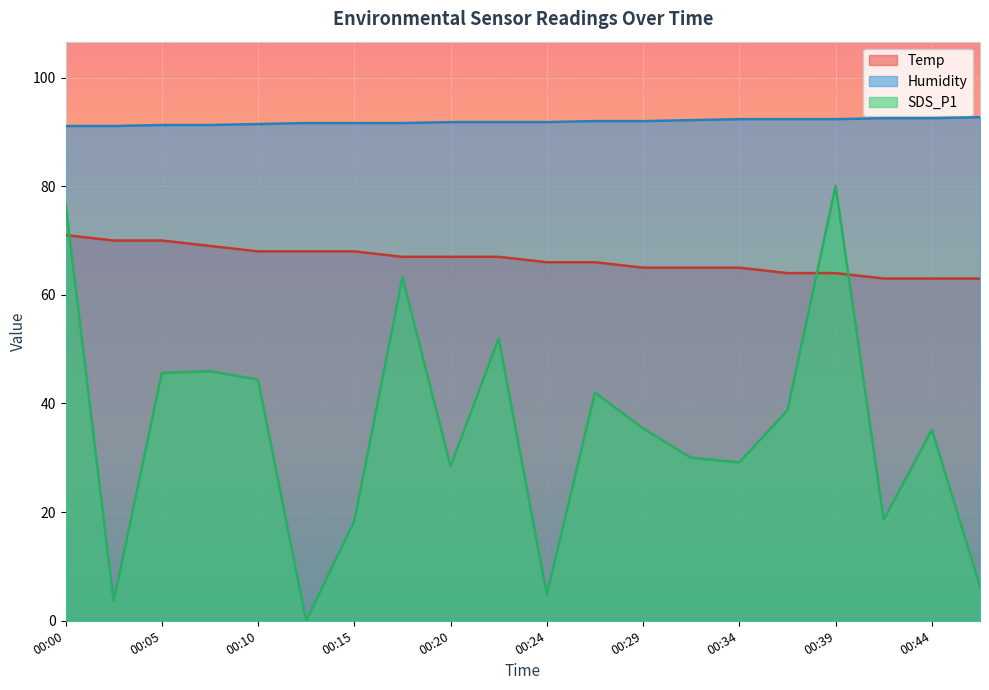

Rank the series at 00:32 from highest to lowest value.

Humidity, Temp, SDS_P1